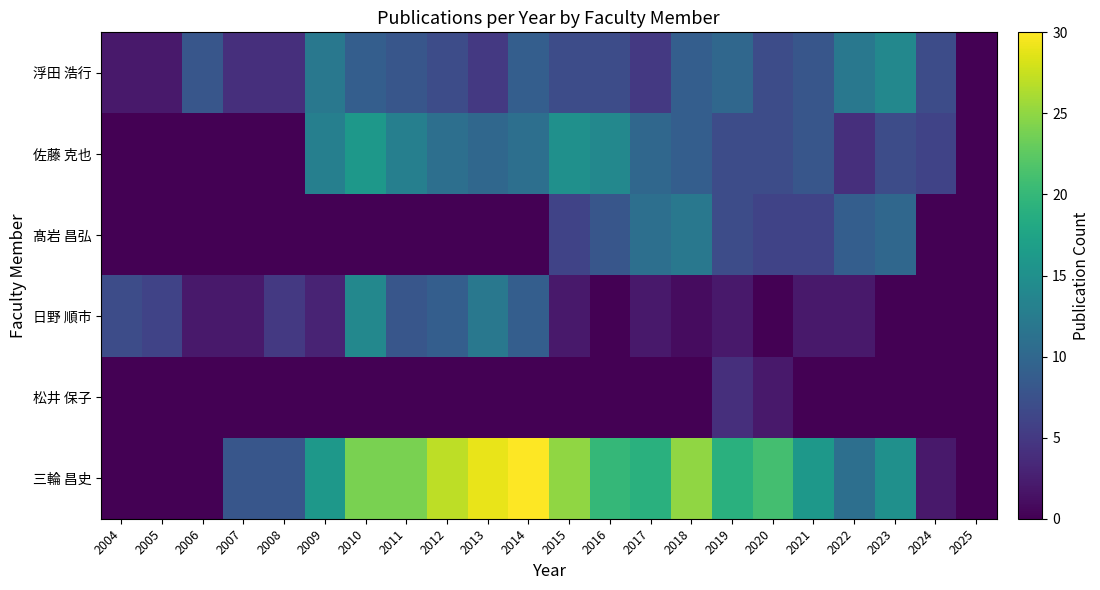

What is the spread (max minus min) of values at 2006?

8